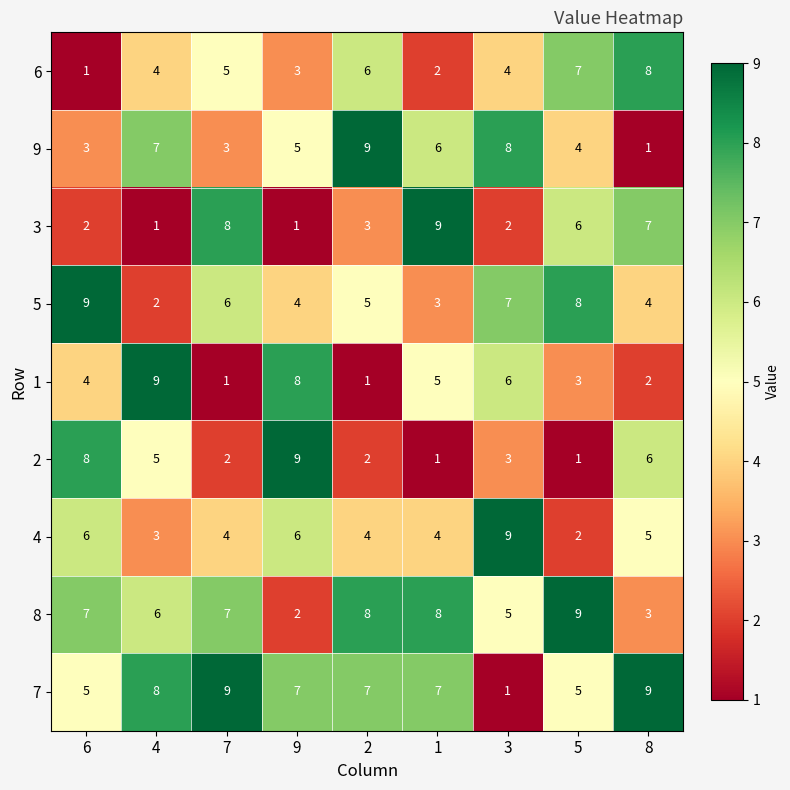

The 1 series shows 1 at 8. True or false?

False